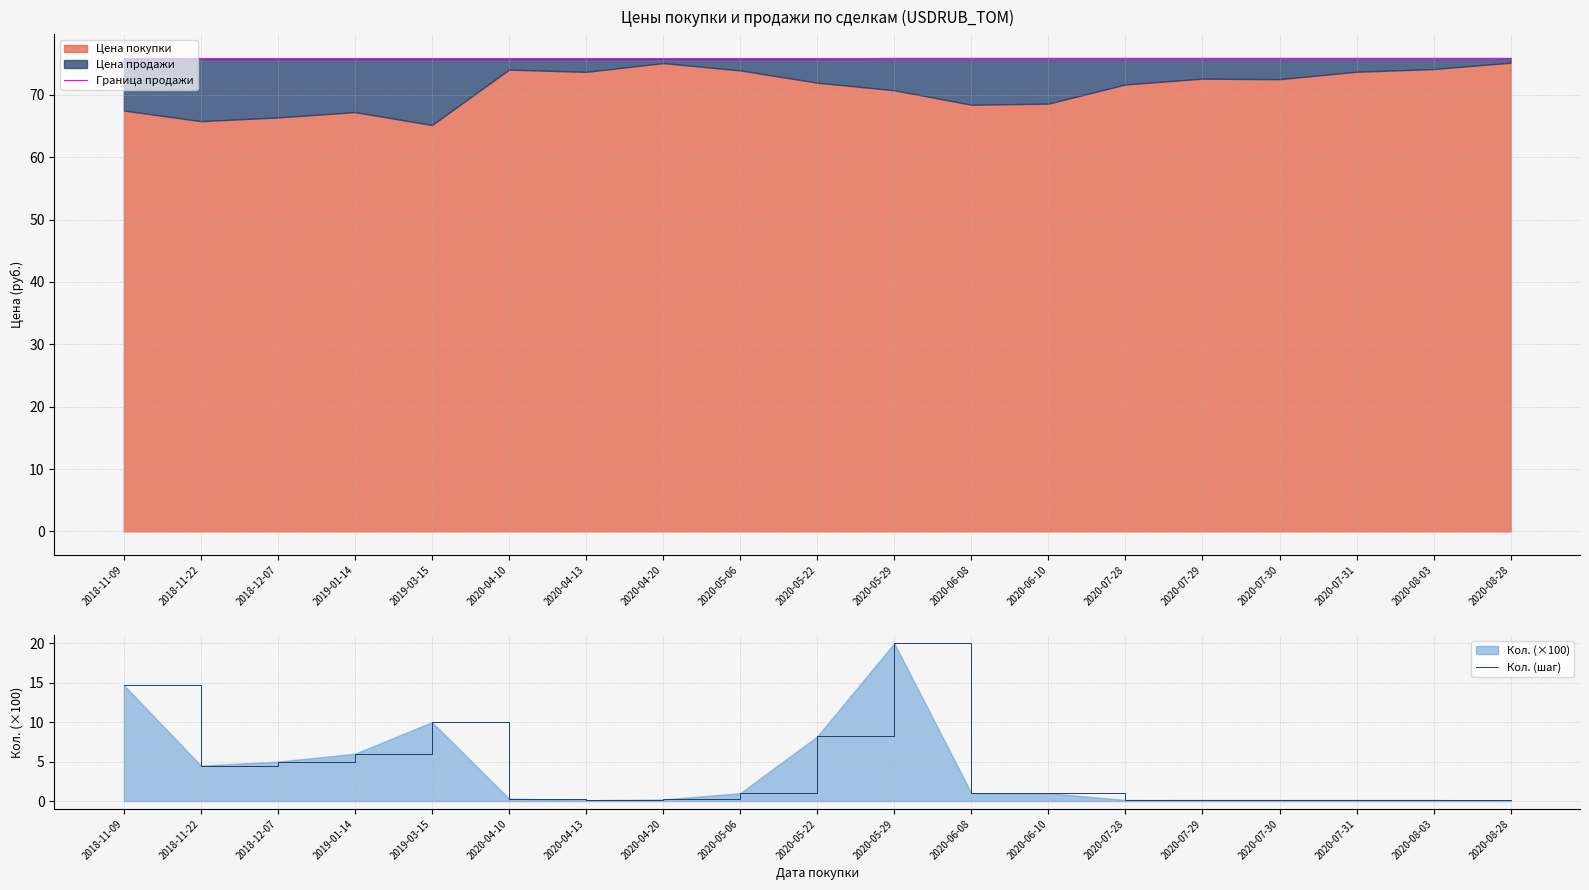

The value of Граница продажи at 2020-07-28 is 41.9. True or false?

False